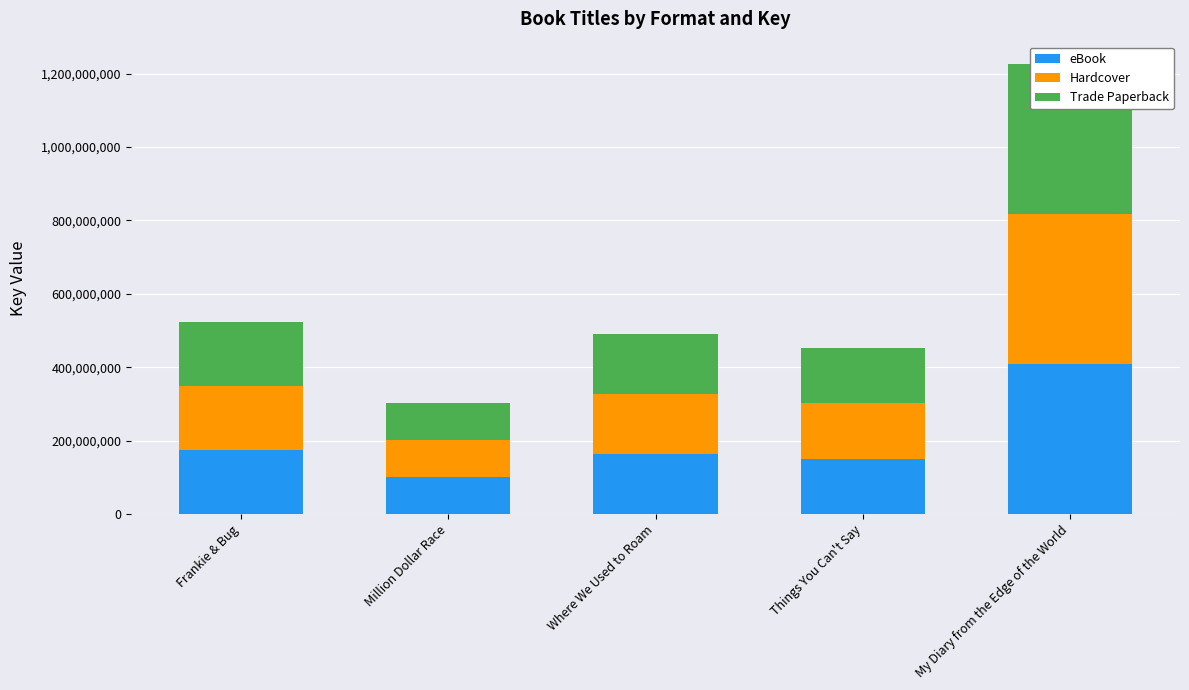

What is the difference between the maximum and minimum values in the Trade Paperback series?

307960328